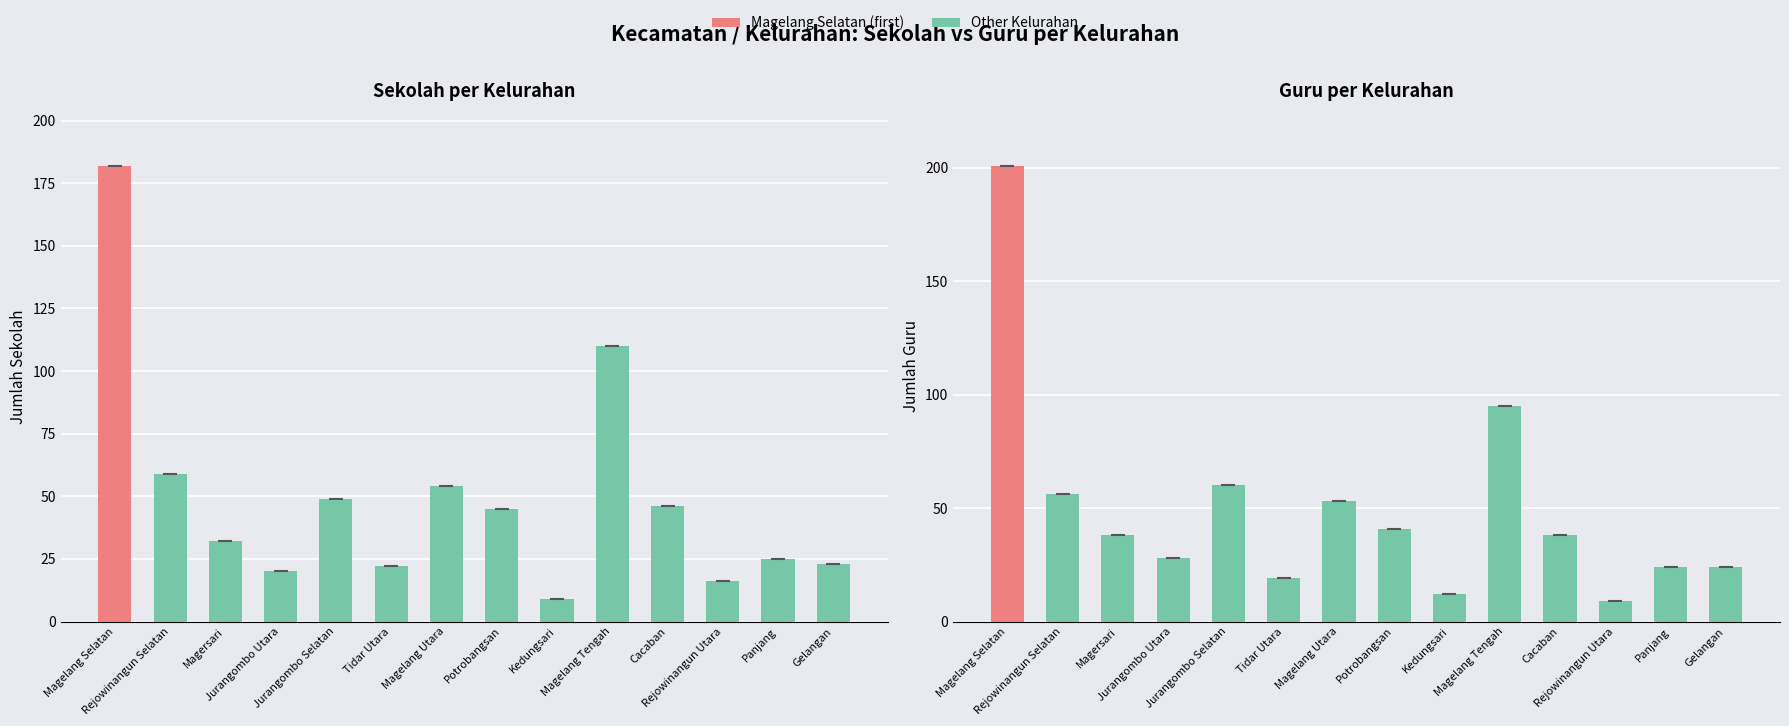

How many values in the Sekolah series are below 45?

7